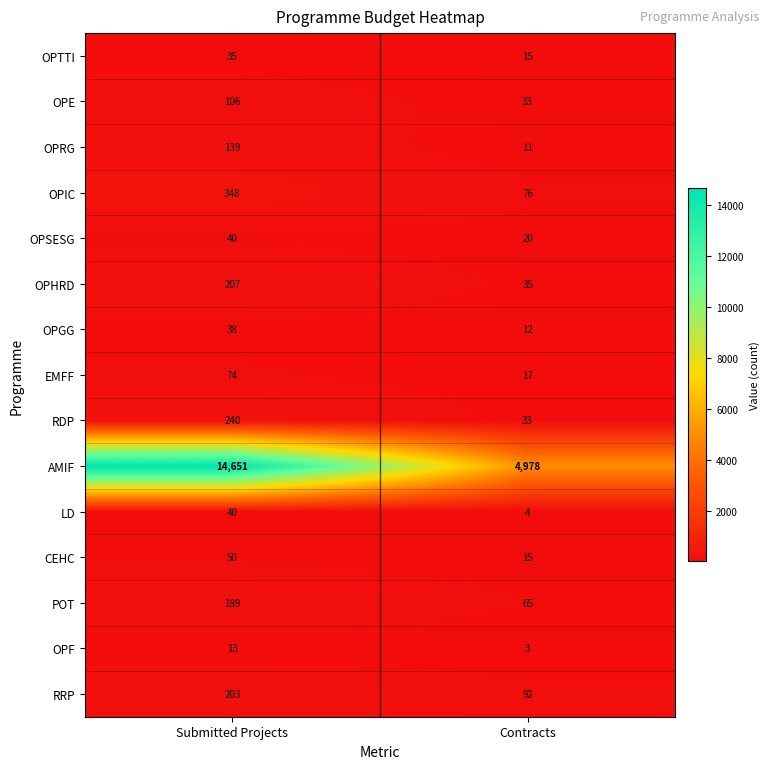

What is the difference between the RDP values at Submitted Projects and Contracts?

207